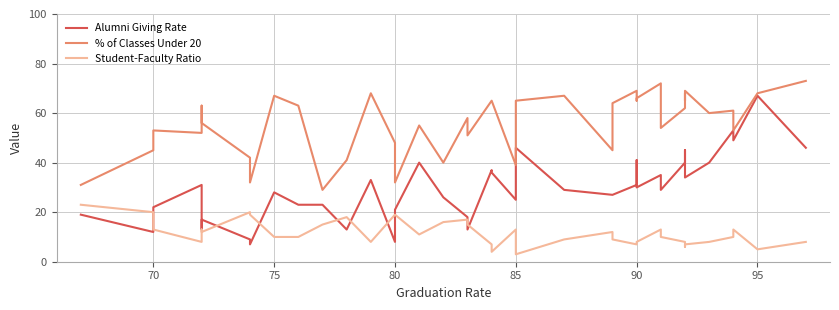

How many data points does each series have?

40